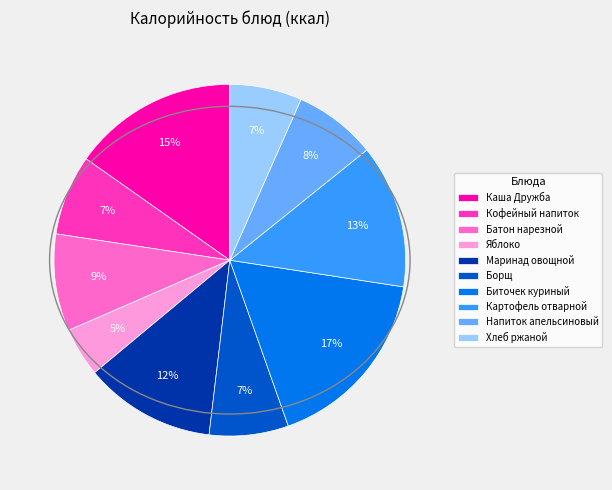

Which has a higher value, Напиток апельсиновый or Биточек куриный?

Биточек куриный